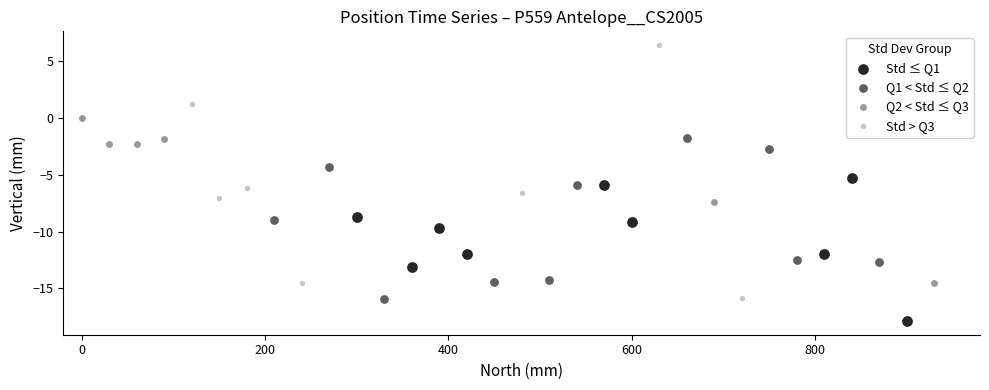

Which series contains the lowest Y value?

Std ≤ Q1